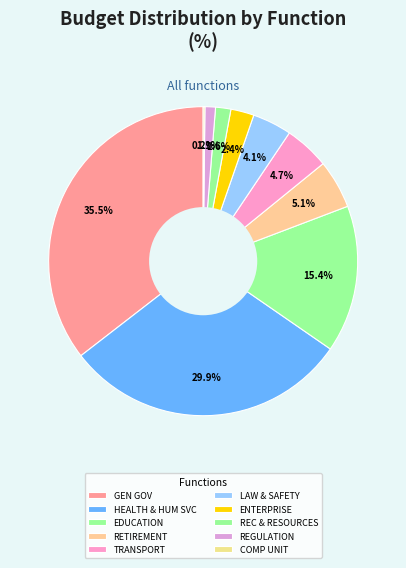

Does any single category account for the majority?

No